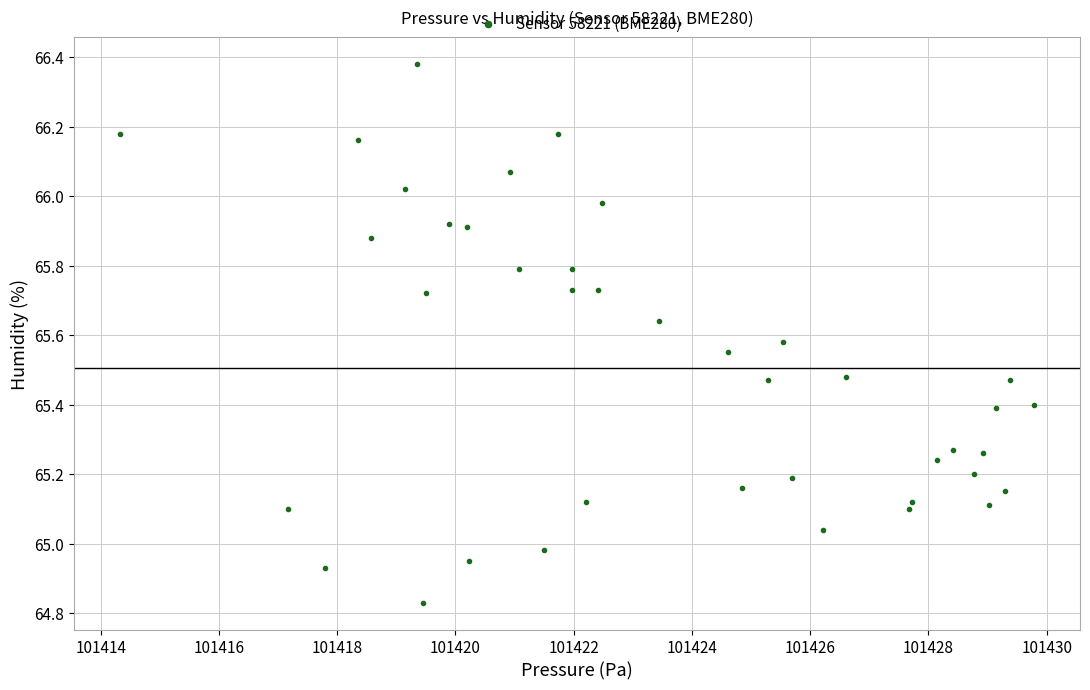

What is the range of X values (max minus min)?

15.5